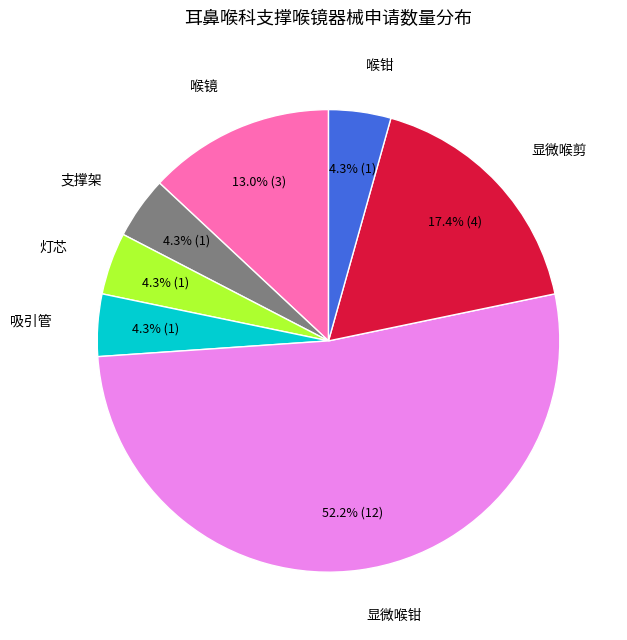

Count the number of slices in the pie.

7